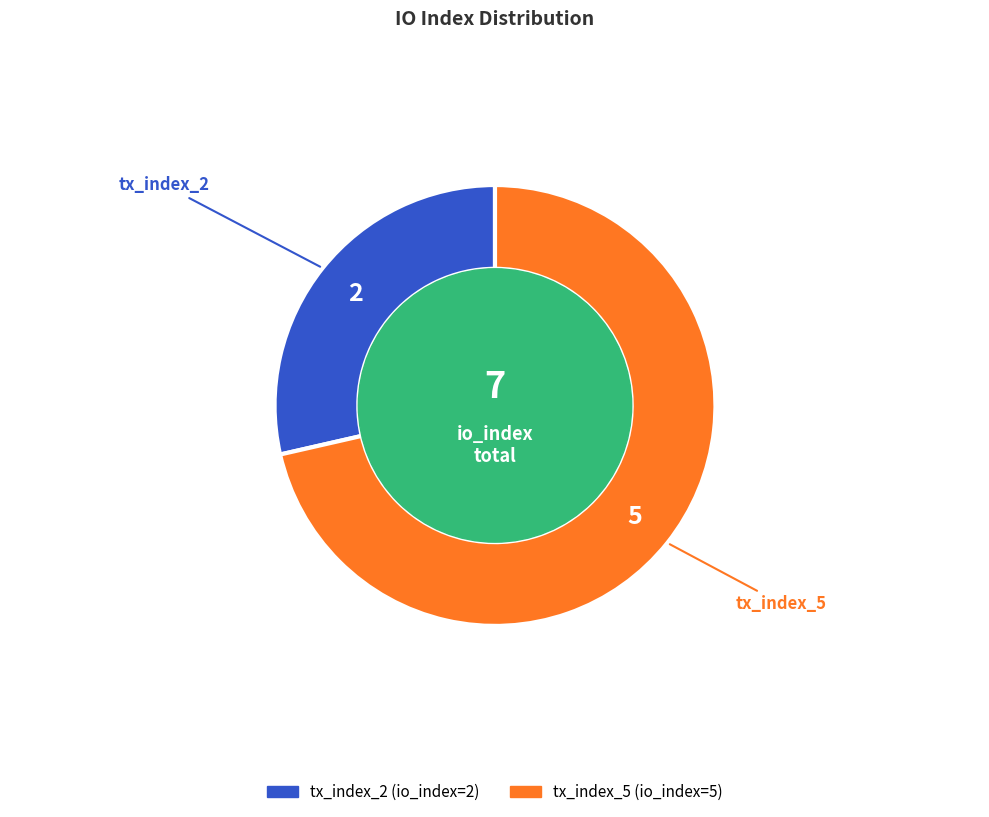

Is it true that tx_index_5 is 81% of the pie?

False